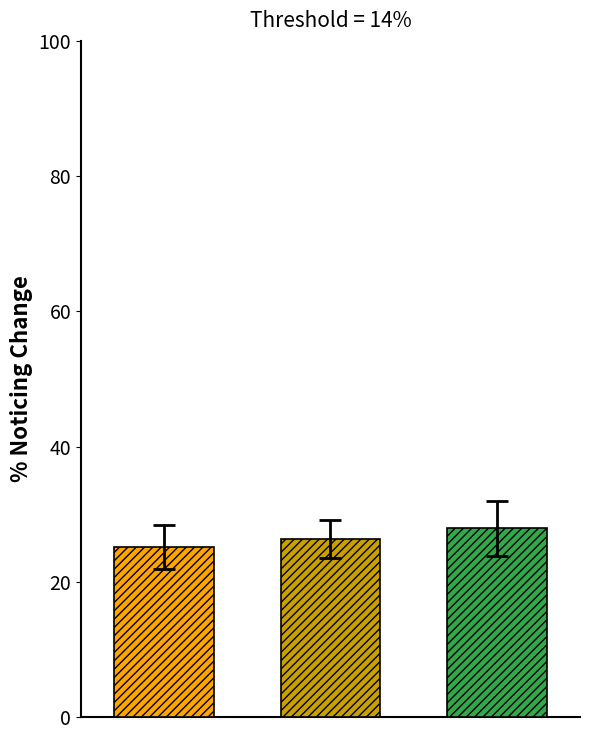

What is the maximum value shown in the chart?

27.9